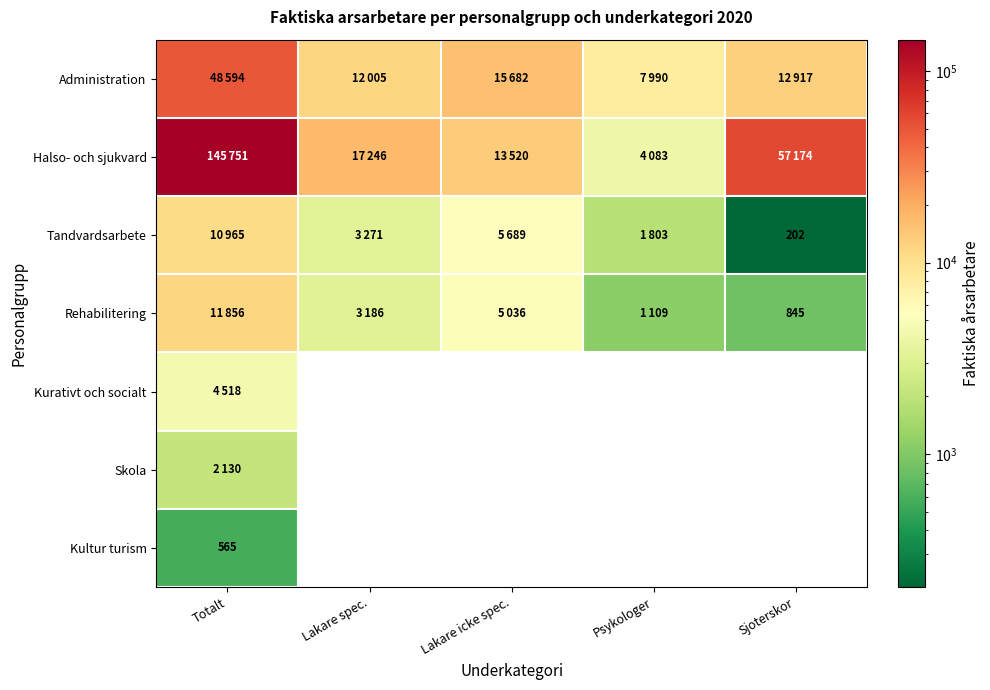

True or false: Kultur turism has a value of 565 at Totalt.

True